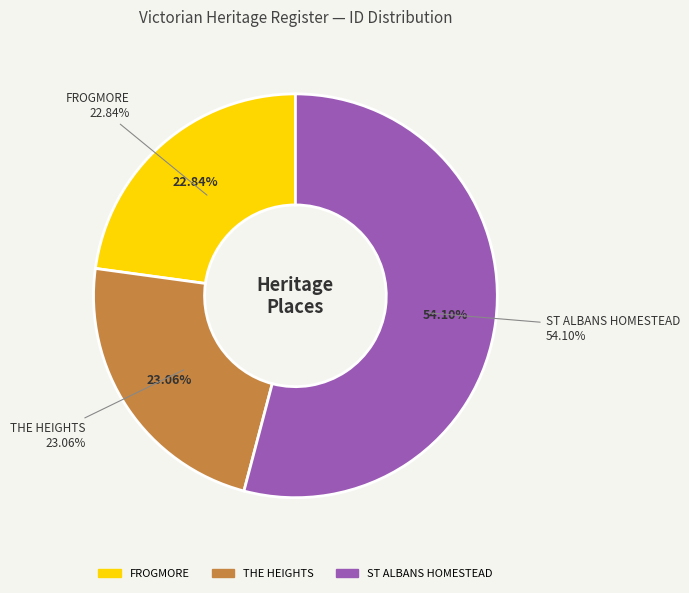

Count the number of slices in the pie.

3